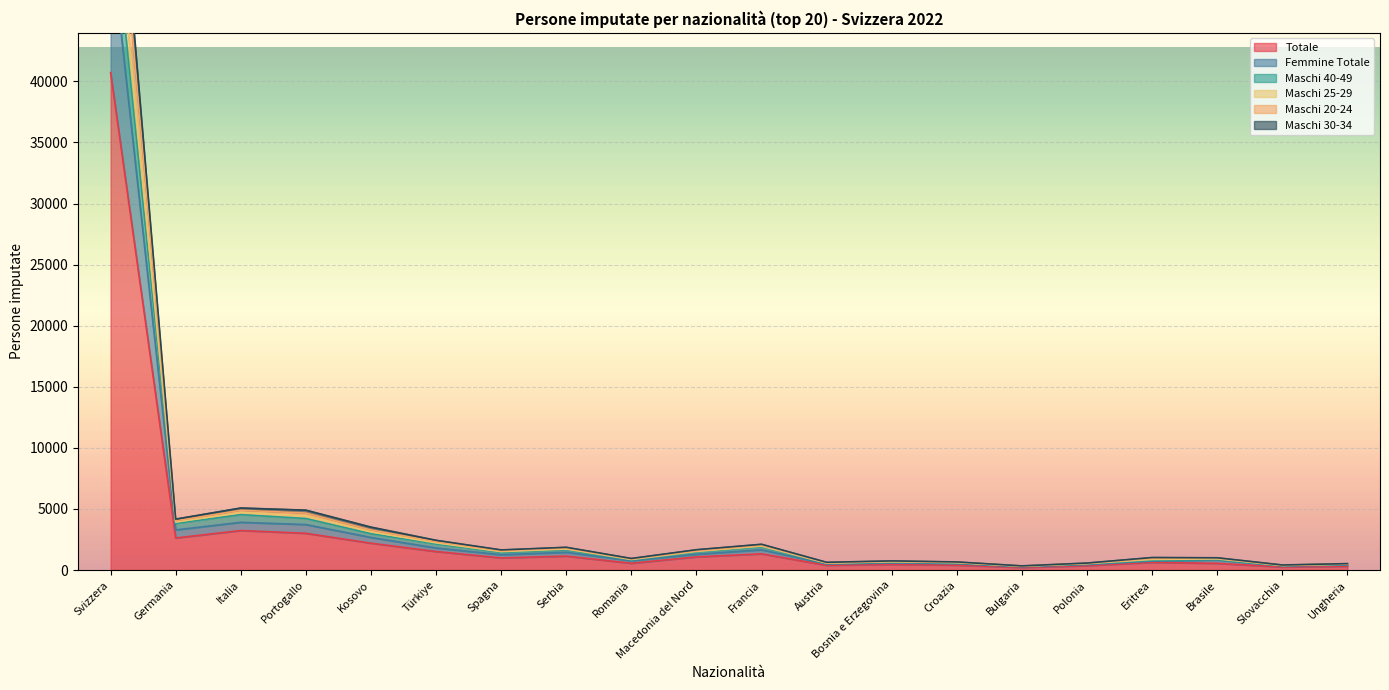

How many data points in Maschi 25-29 are above 1645?

9